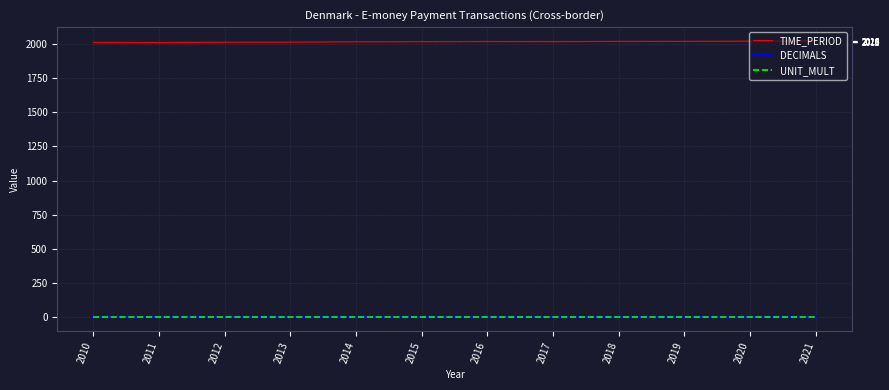

Reading left to right, list all the values displayed in this chart.

TIME_PERIOD: 2010=2010.4	2011=2009.6	2012=2011.3	2013=2012.2	2014=2014.7	2015=2015.5	2016=2017.2	2017=2015.8	2018=2017.8	2019=2017.6	2020=2019.2	2021=2021.0
DECIMALS: 2010=3.0	2011=3.0	2012=3.0	2013=3.0	2014=3.0	2015=3.0	2016=3.0	2017=3.0	2018=3.0	2019=3.0	2020=3.0	2021=3.0
UNIT_MULT: 2010=6.0	2011=6.0	2012=6.0	2013=6.0	2014=6.0	2015=6.0	2016=6.0	2017=6.0	2018=6.0	2019=6.0	2020=6.0	2021=6.0